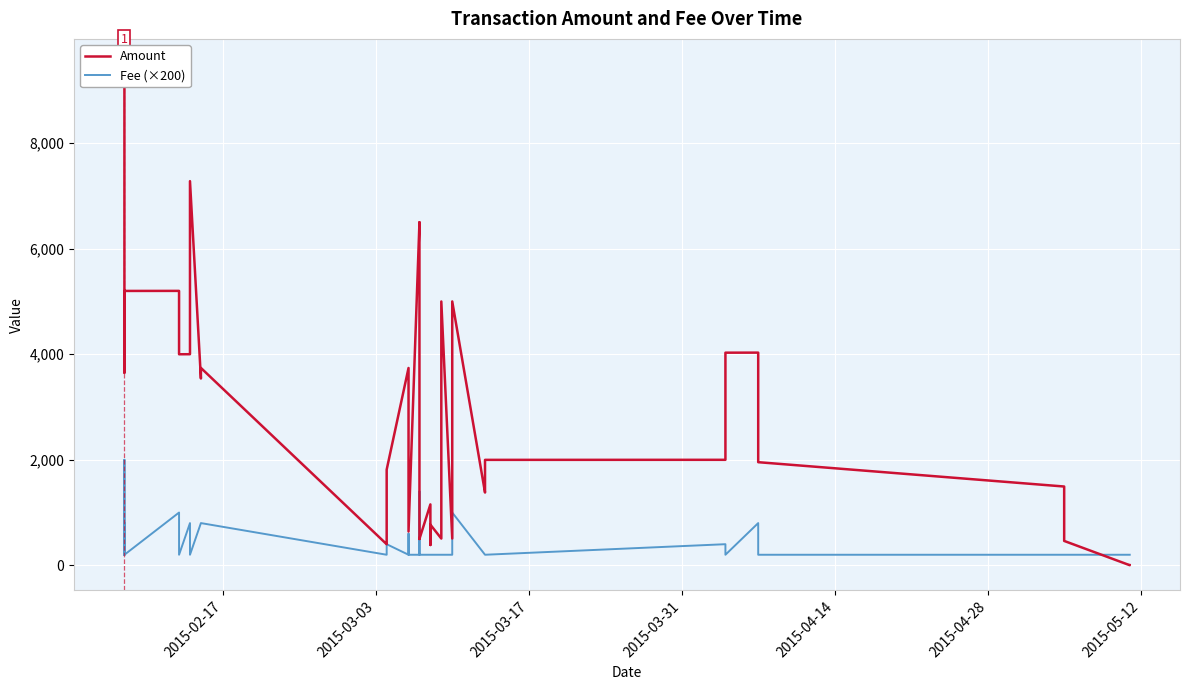

The value of Fee (×200) at 21 is 50. True or false?

False